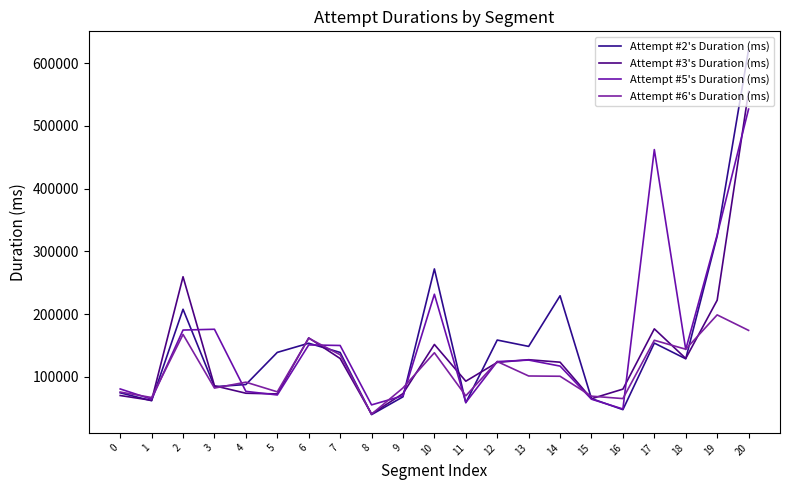

What is the sum of the Attempt #6's Duration (ms) values at 18 and 10?

282362